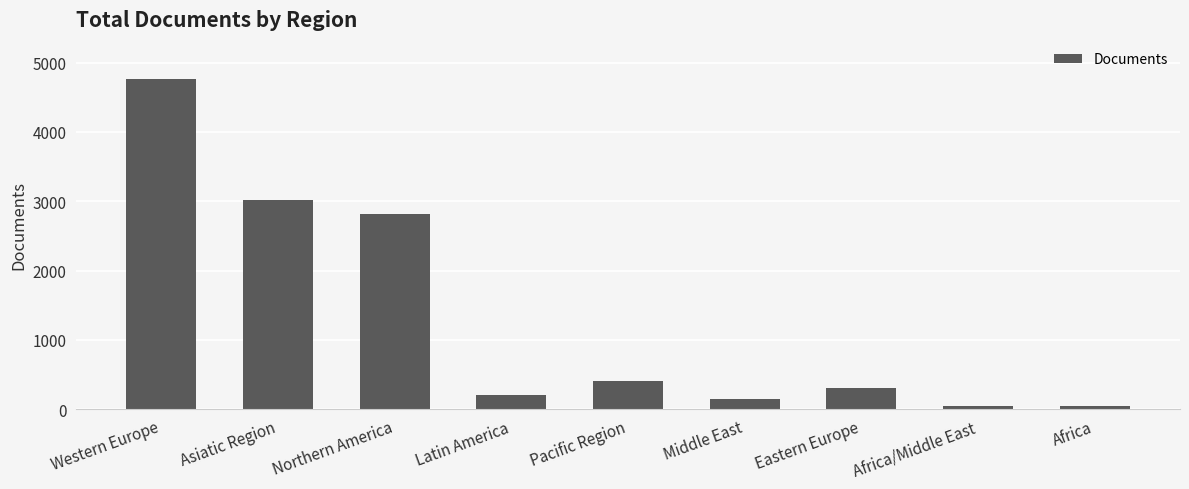

How many data points does each series have?

9